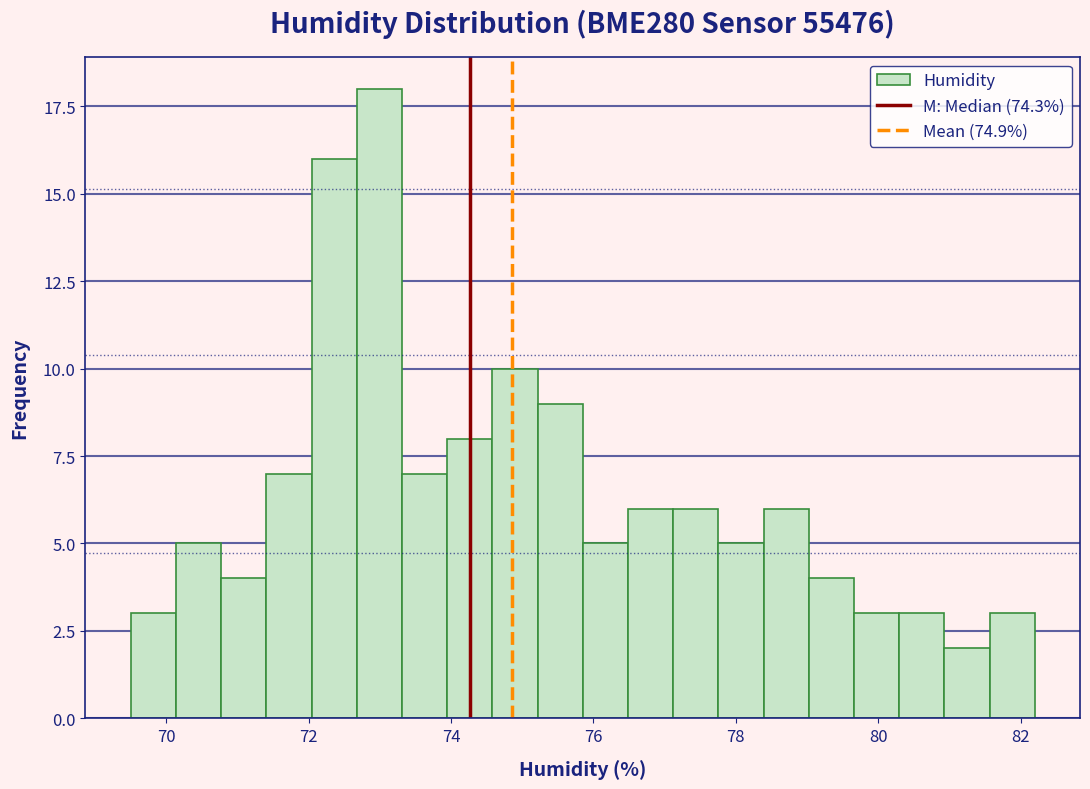

Around what value on the x-axis is the tallest bar? Give the approximate position of its centre, as read against the axis.

73.0